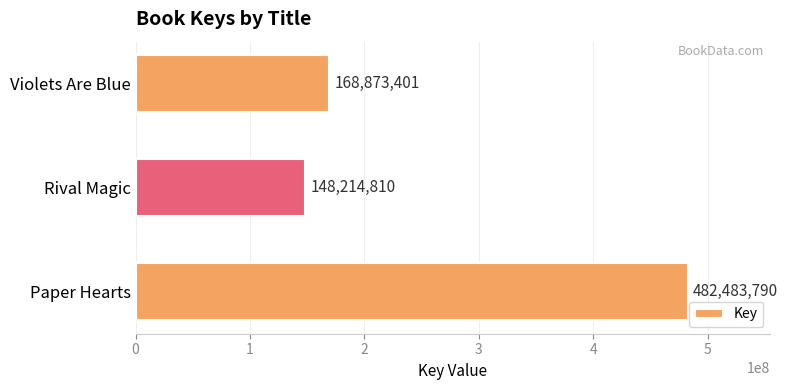

True or false: the data shows 482483790 at Paper Hearts.

True